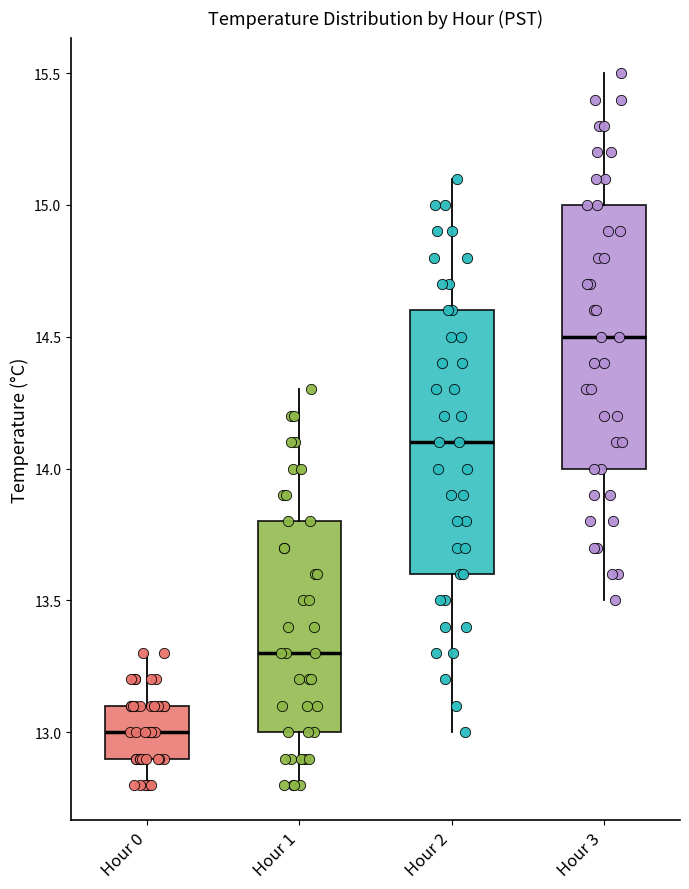

Where is the lower edge of the box for Hour 1 on the y-axis? The values are not printed on the chart, so give them approximately, as read against the axis.

13.0